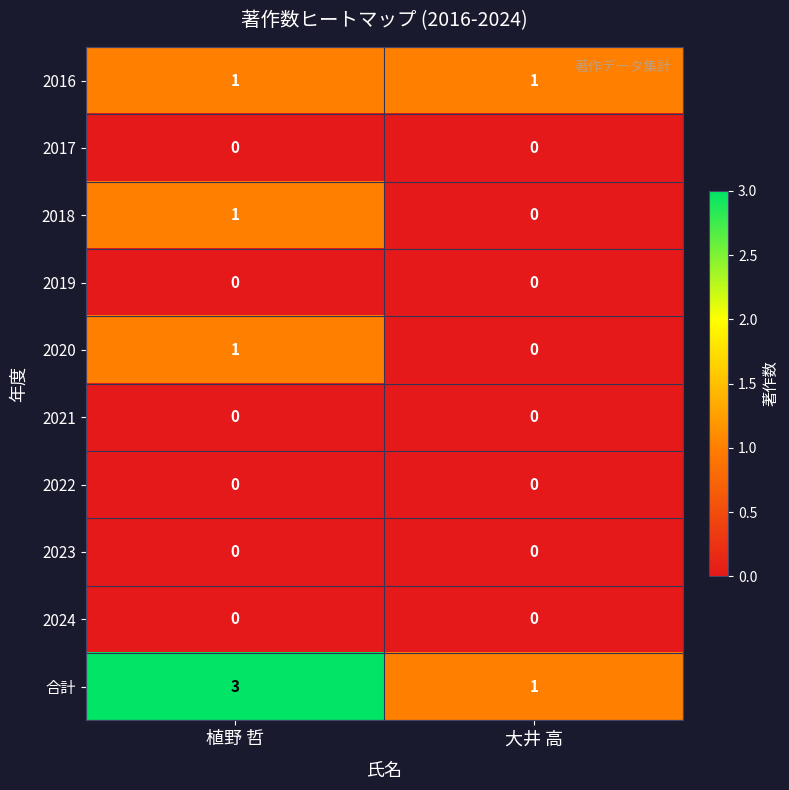

Reading right to left, extract all data points from this chart.

2016: 大井 高=1	植野 哲=1
2017: 大井 高=0	植野 哲=0
2018: 大井 高=0	植野 哲=1
2019: 大井 高=0	植野 哲=0
2020: 大井 高=0	植野 哲=1
2021: 大井 高=0	植野 哲=0
2022: 大井 高=0	植野 哲=0
2023: 大井 高=0	植野 哲=0
2024: 大井 高=0	植野 哲=0
合計: 大井 高=1	植野 哲=3